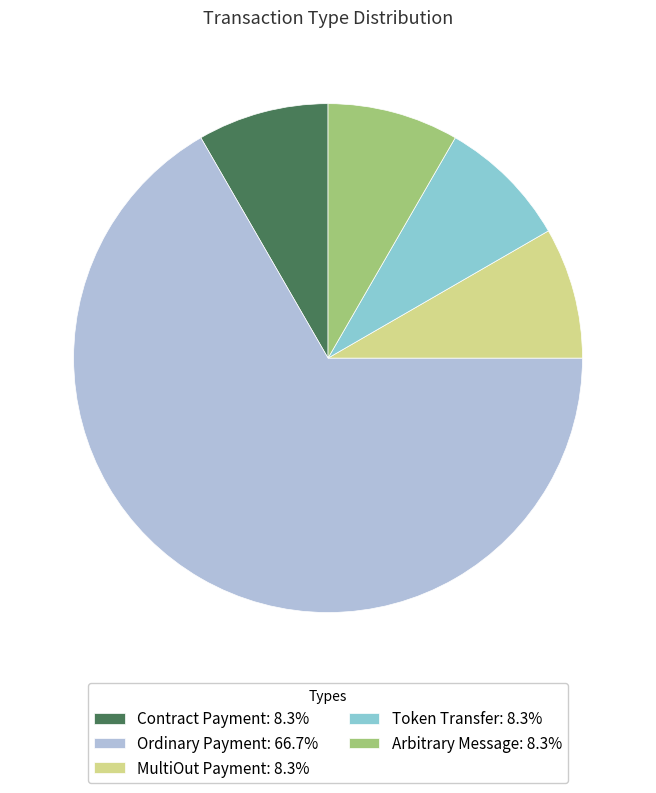

Count the number of slices in the pie.

5